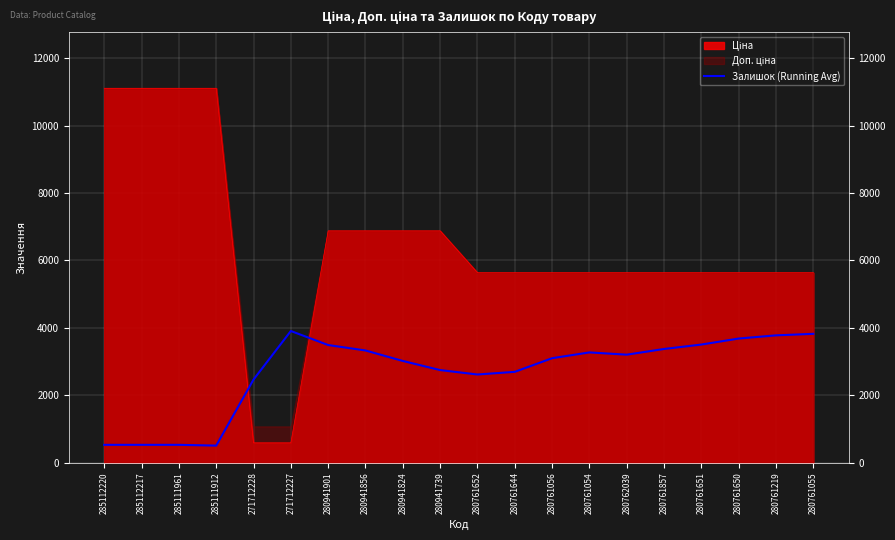

The chart shows a value of 2464.2 at 271712228. True or false?

True